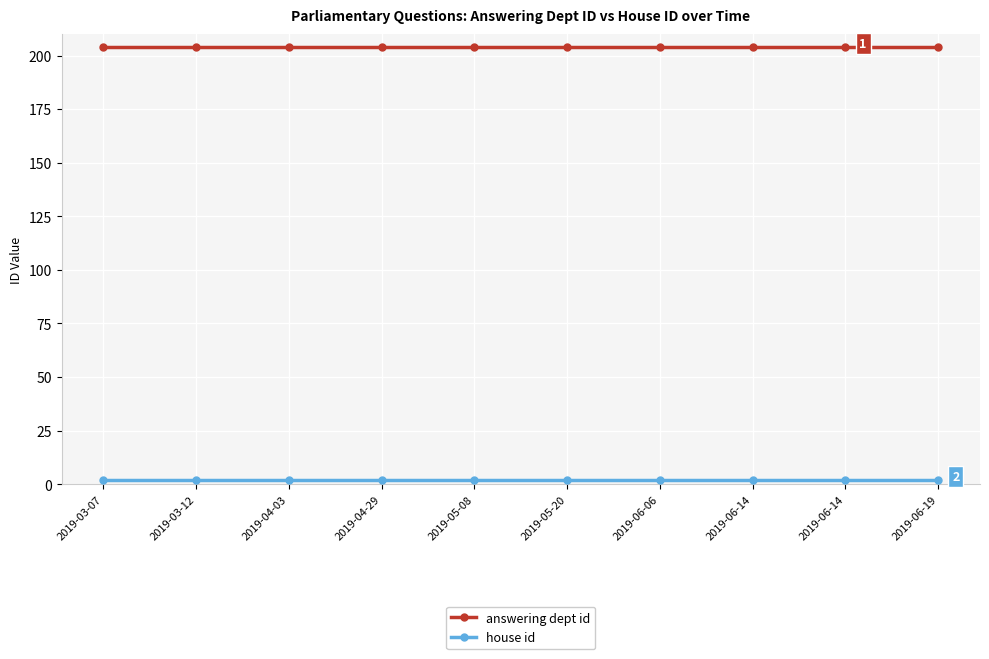

The answering dept id series shows 204 at 2019-06-06. True or false?

True